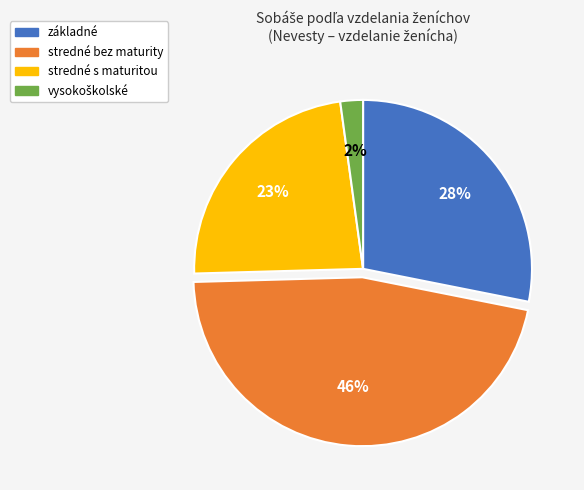

Does stredné bez maturity represent more than half of the total?

No